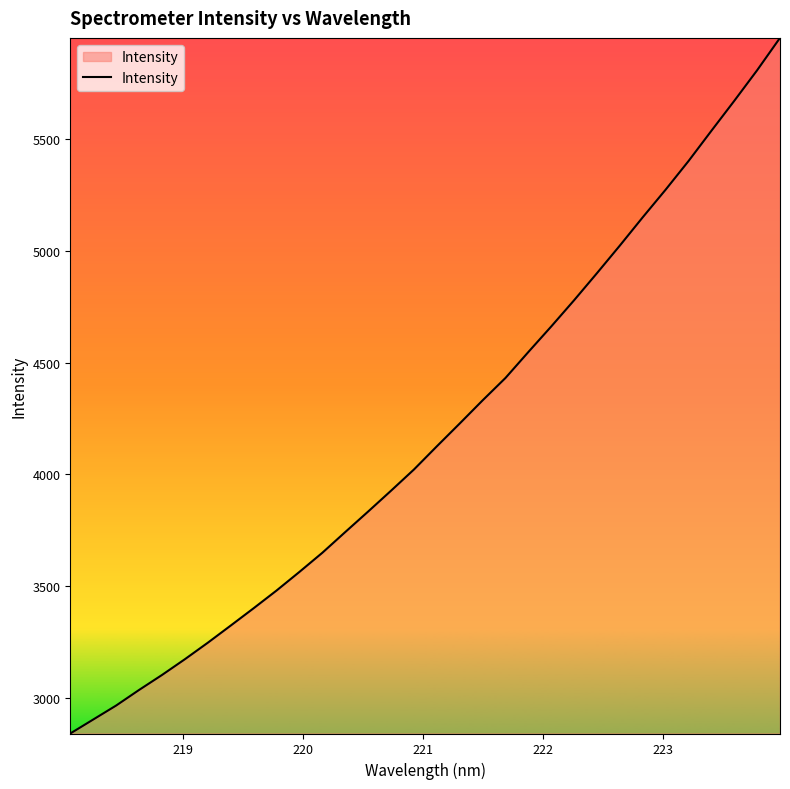

What is the maximum value shown in the chart?

5953.2